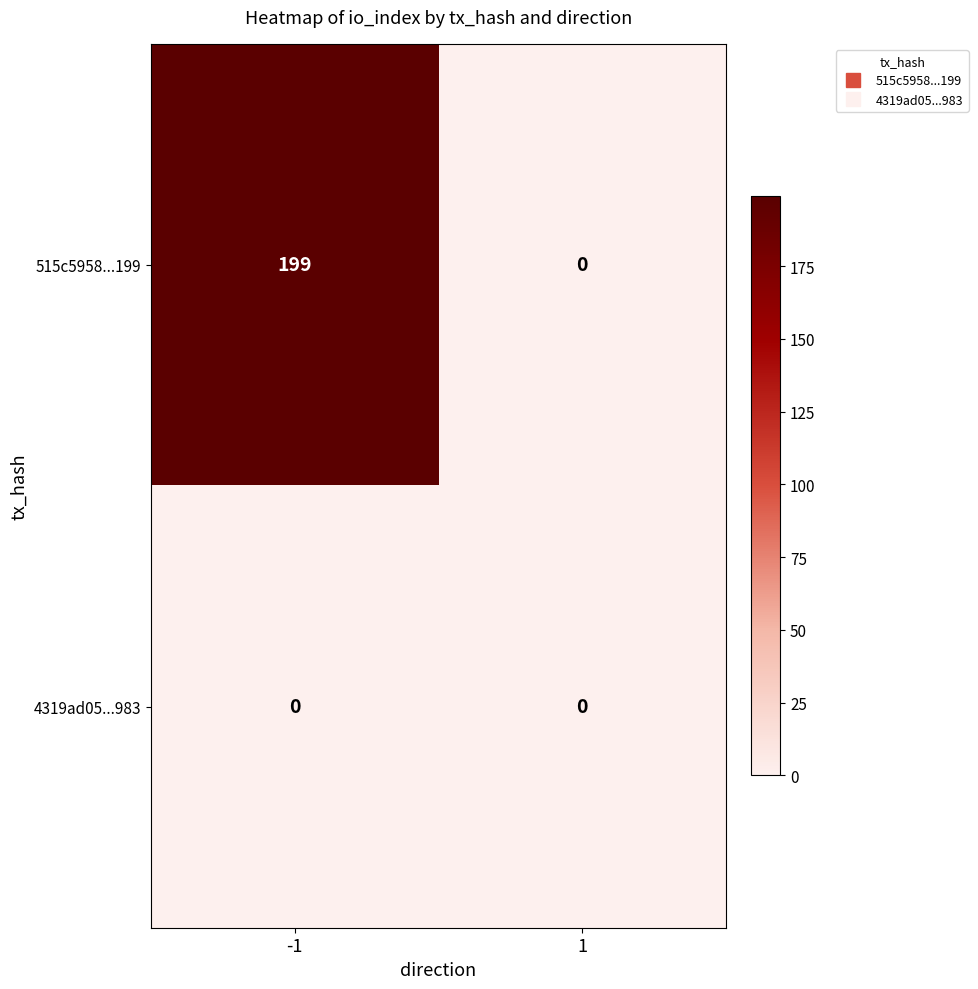

Which series has the widest spread of values?

515c5958...199